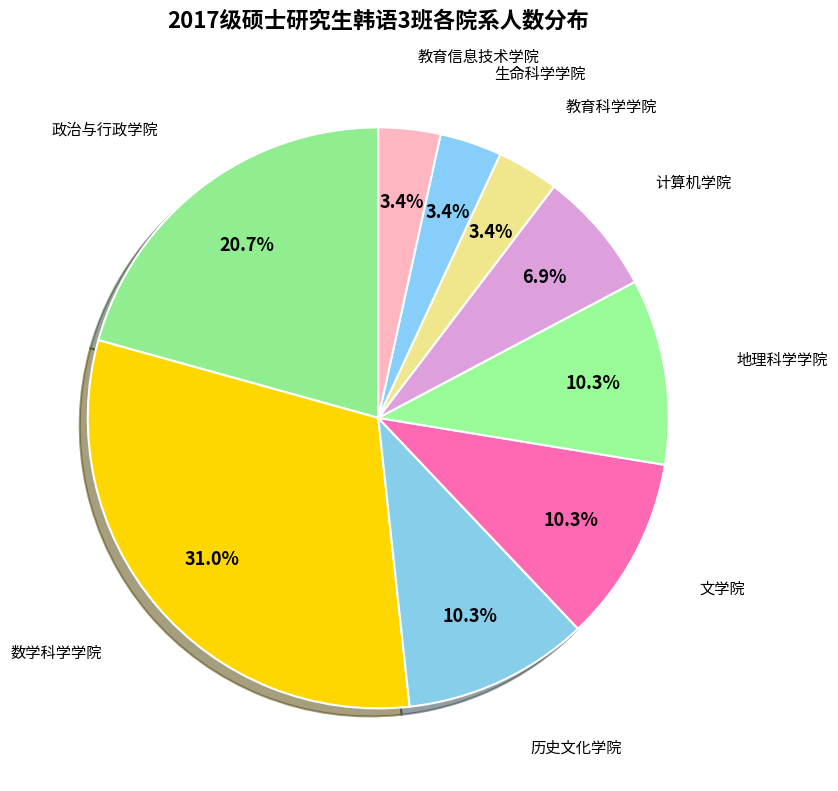

How many slices are in this pie chart?

9